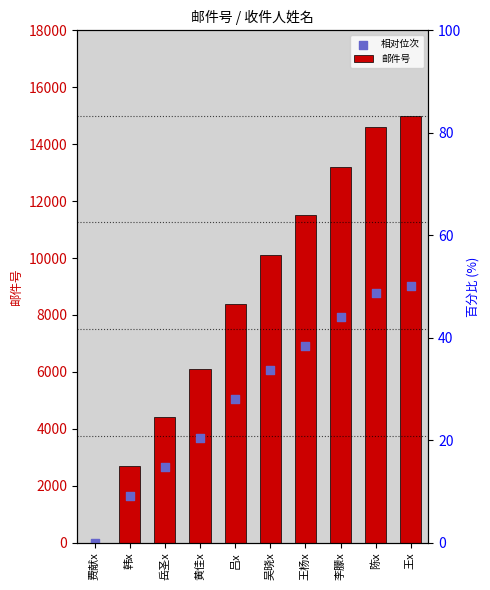

Which series reaches the maximum Y coordinate?

邮件号